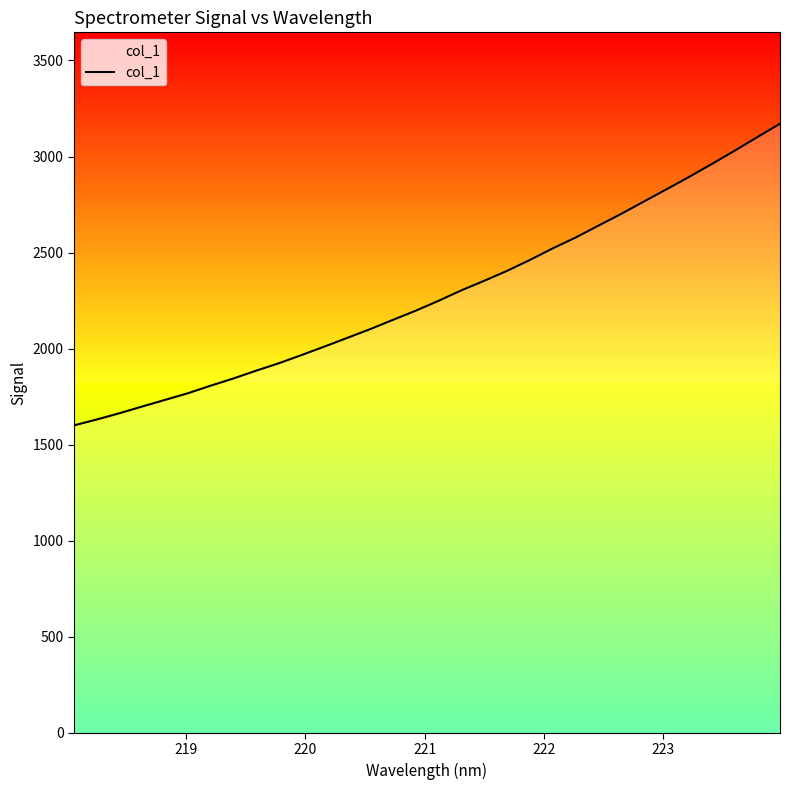

What is the maximum value shown in the chart?

3170.9